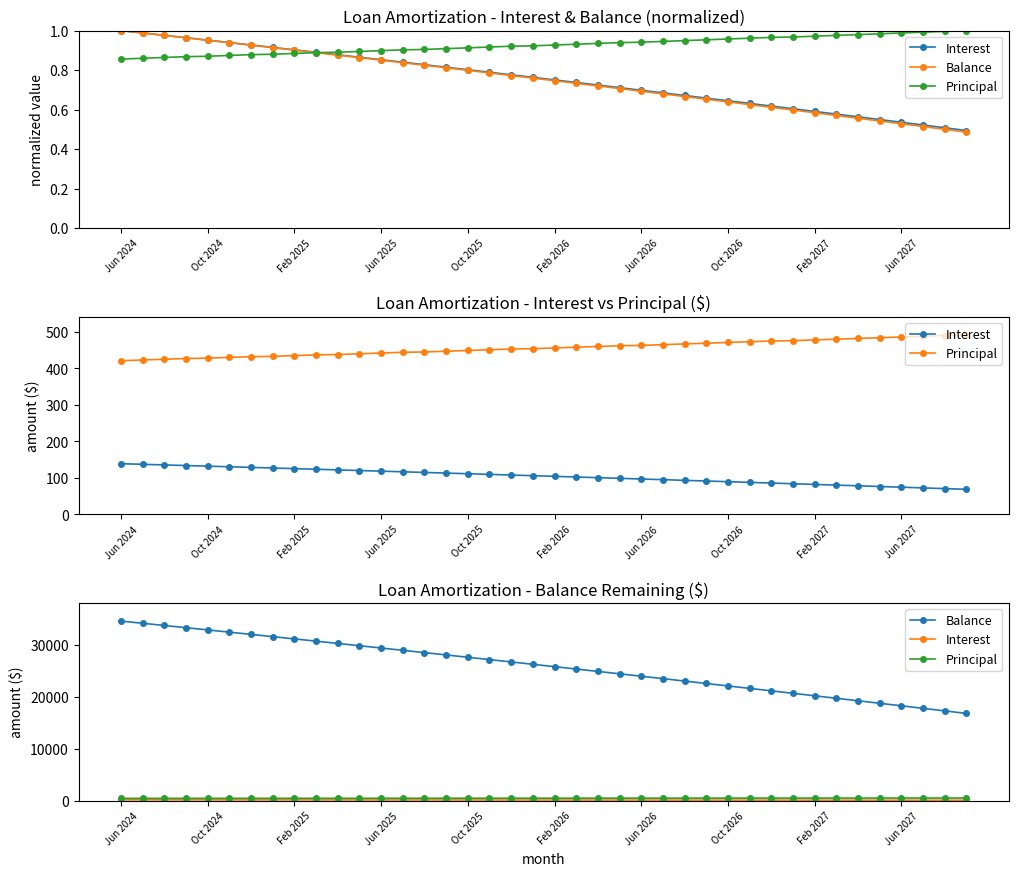

Rank the series by their maximum value, from lowest to highest.

Interest, Principal, Balance